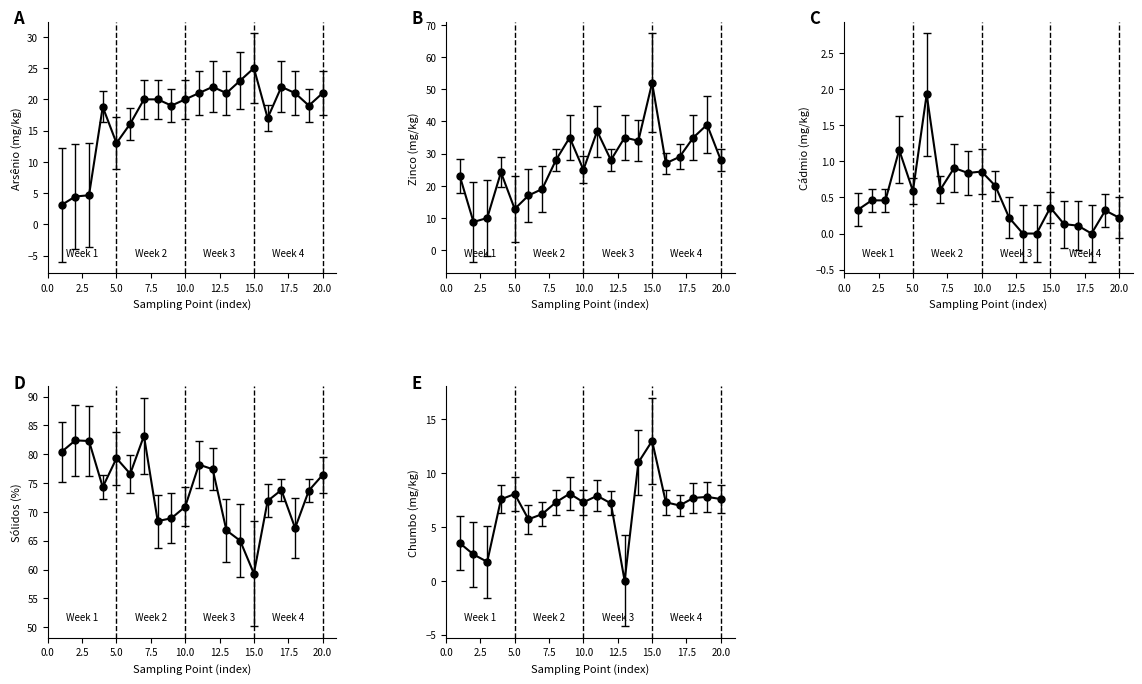

True or false: CÁDMIO (mg/kg) and ARSÊNIO (mg/kg) cross at least once.

False